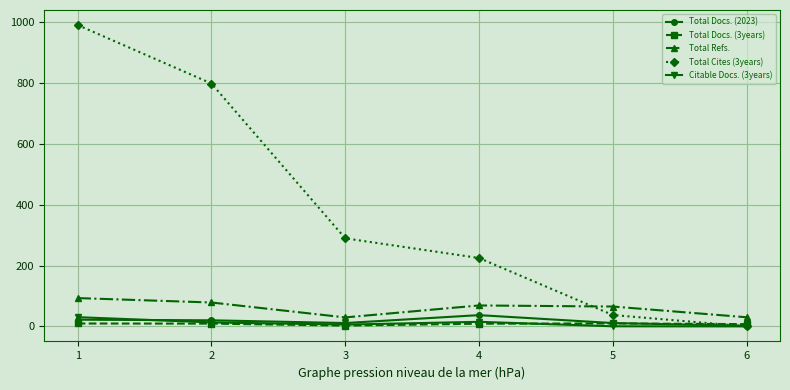

What is the total value across all series at 3?

338.3